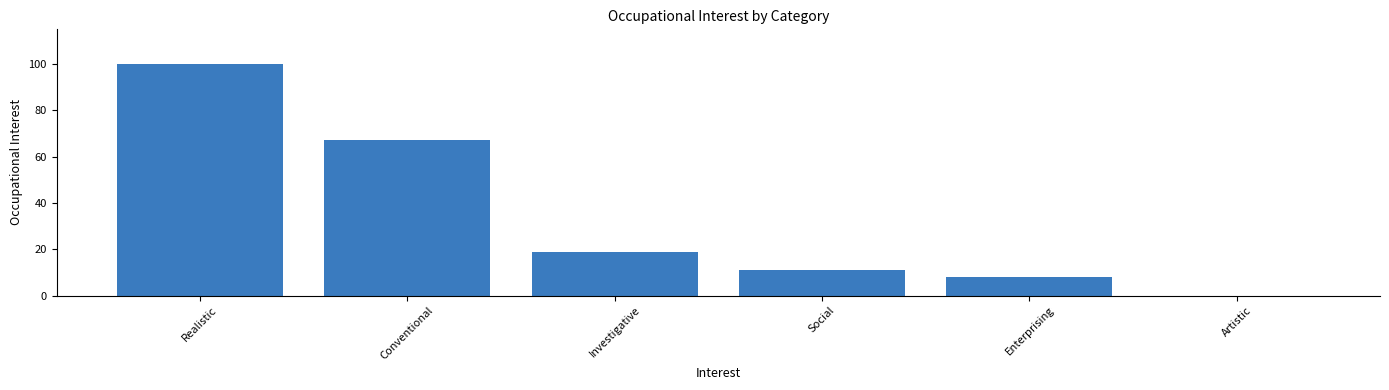

At which label is the value closest to 50?

Conventional